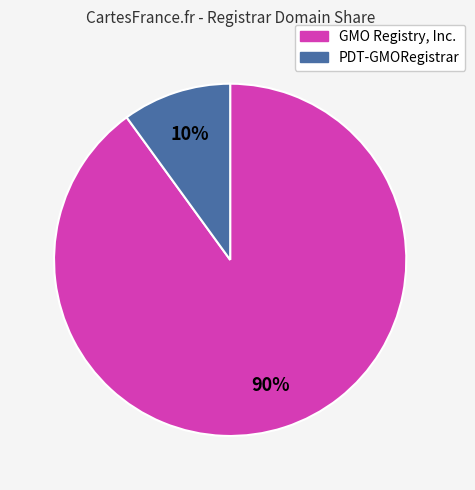

Count the number of slices in the pie.

2